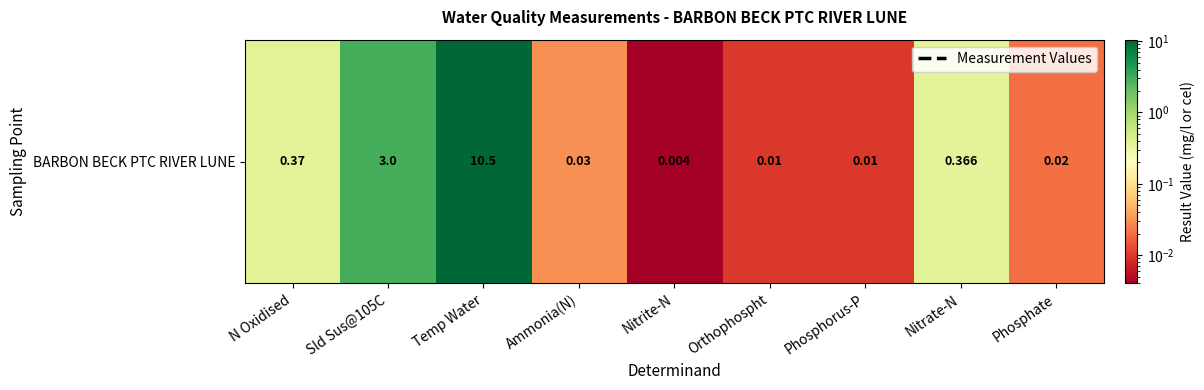

Rank the categories by value from highest to lowest.

Temp Water, Sld Sus@105C, N Oxidised, Nitrate-N, Ammonia(N), Phosphate, Orthophospht, Phosphorus-P, Nitrite-N